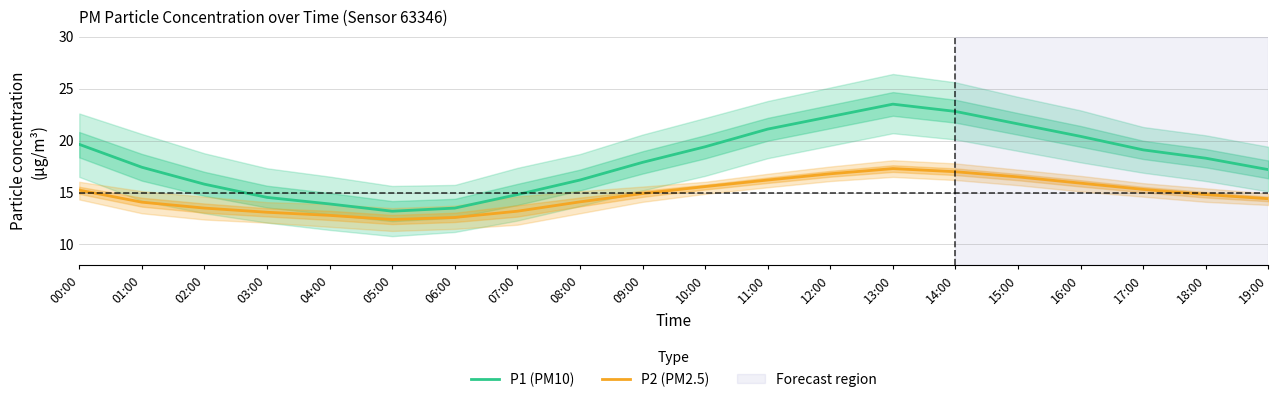

The value of P1 (PM10) at 07:00 is 23.6. True or false?

False